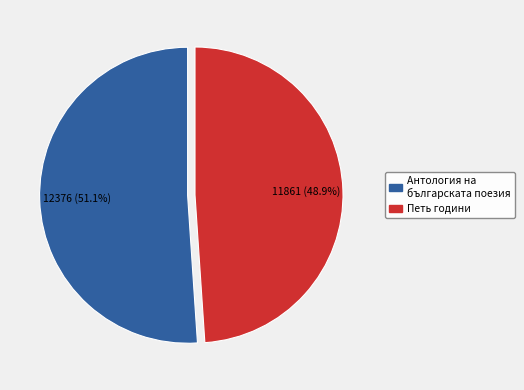

What is the majority slice?

Антология на българската поезия